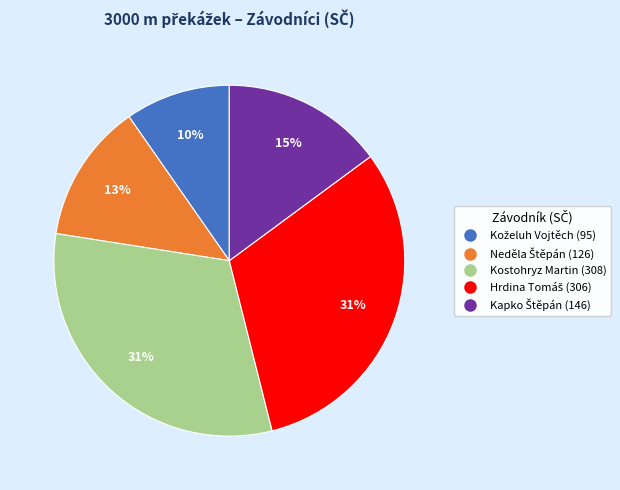

Is there a majority slice in this chart?

No